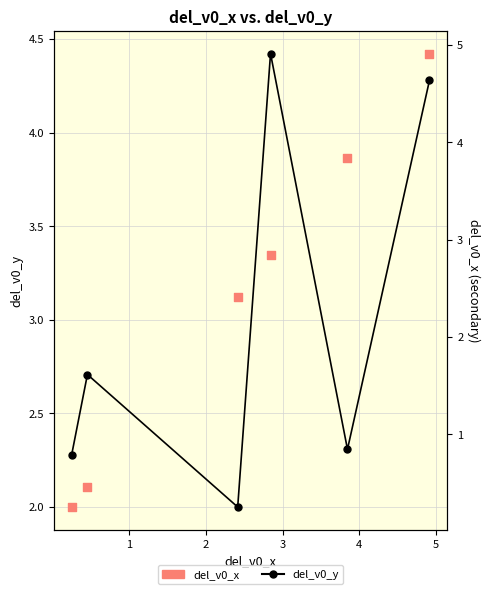

What are all the series names shown in the legend?

del_v0_y, del_v0_x